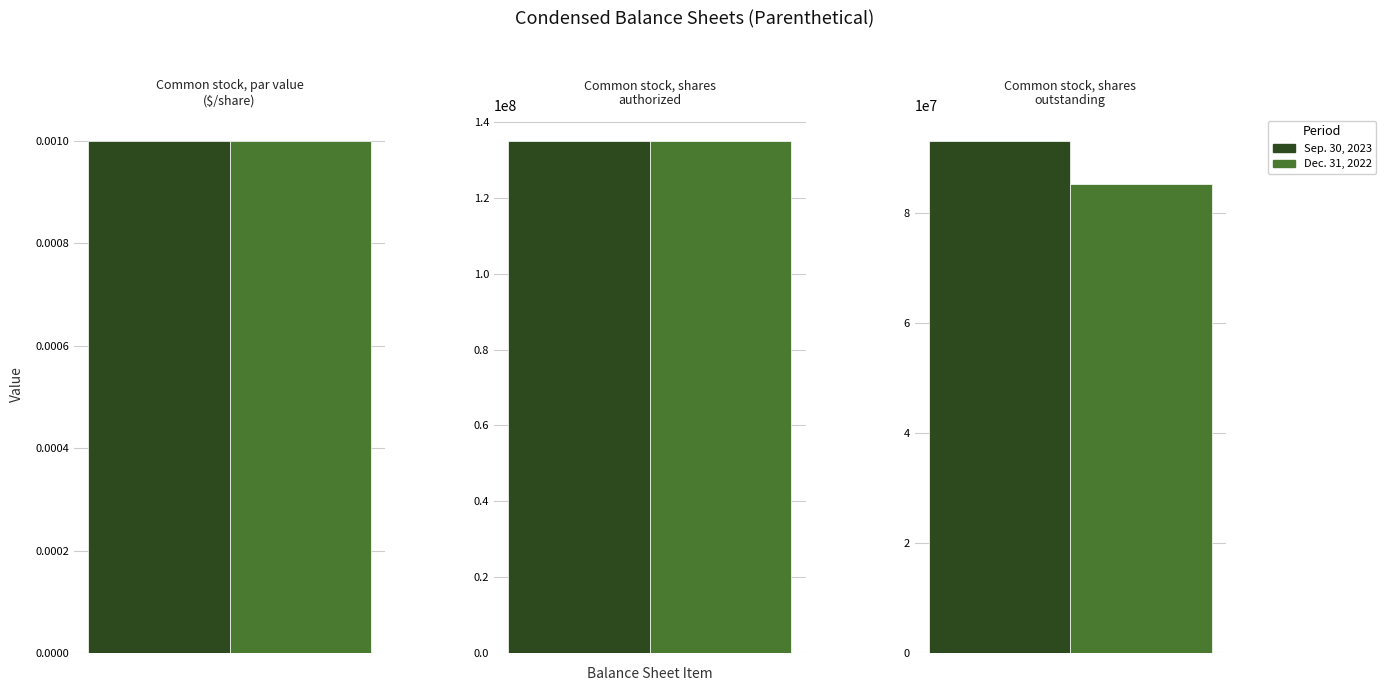

Reading right to left, transcribe all the data shown in this chart.

Sep. 30, 2023: Common stock, shares
outstanding=93032638.0	Common stock, shares
authorized=135000000.0	Common stock, par value
($/share)=0.0
Dec. 31, 2022: Common stock, shares
outstanding=85165807.0	Common stock, shares
authorized=135000000.0	Common stock, par value
($/share)=0.0